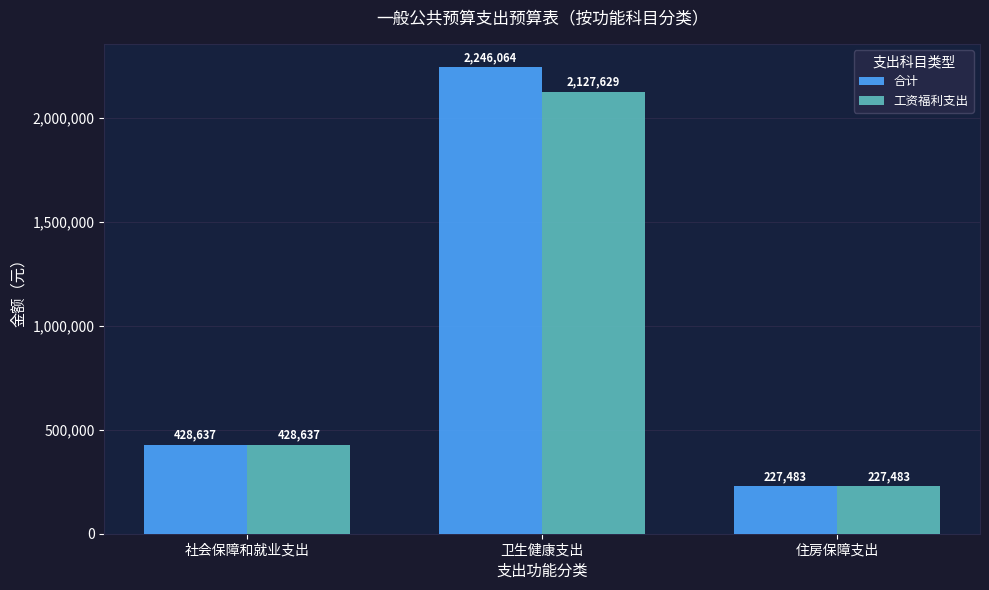

Where is 工资福利支出 nearest to the value 1177555?

社会保障和就业支出